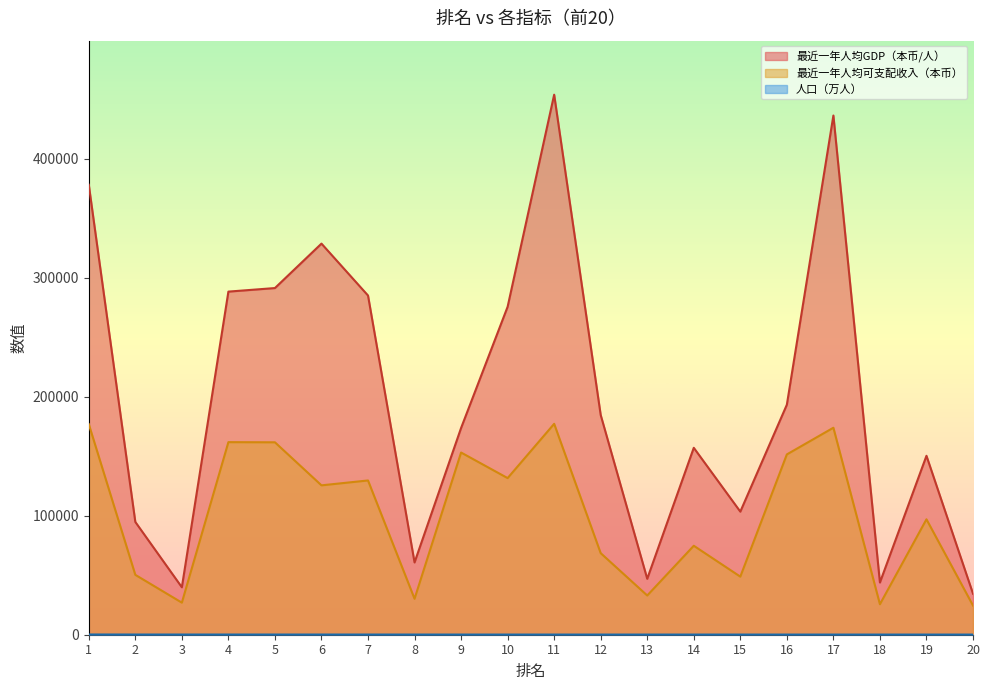

True or false: 人口（万人） has more than 0 interior local peaks.

False